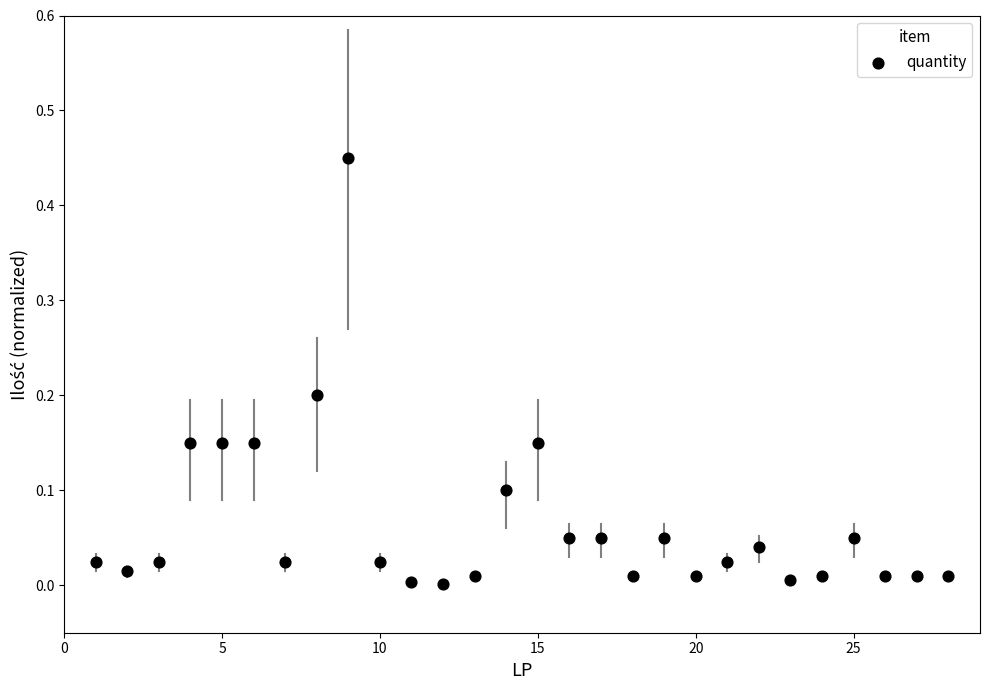

What is the range of X values (max minus min)?

27.0